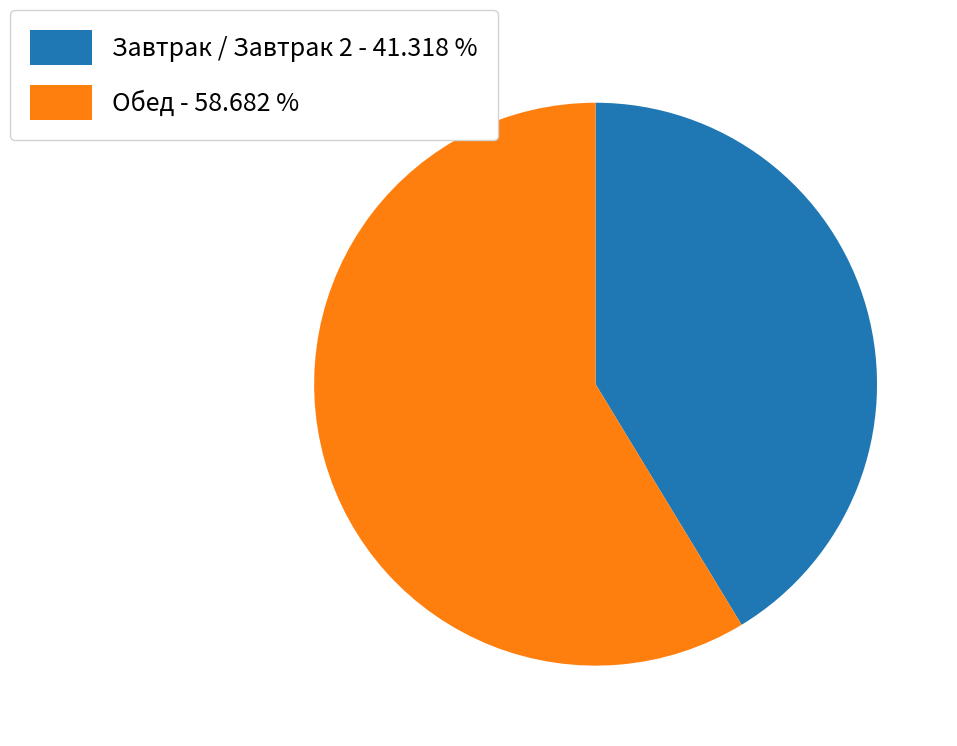

Is there a majority slice in this chart?

Yes